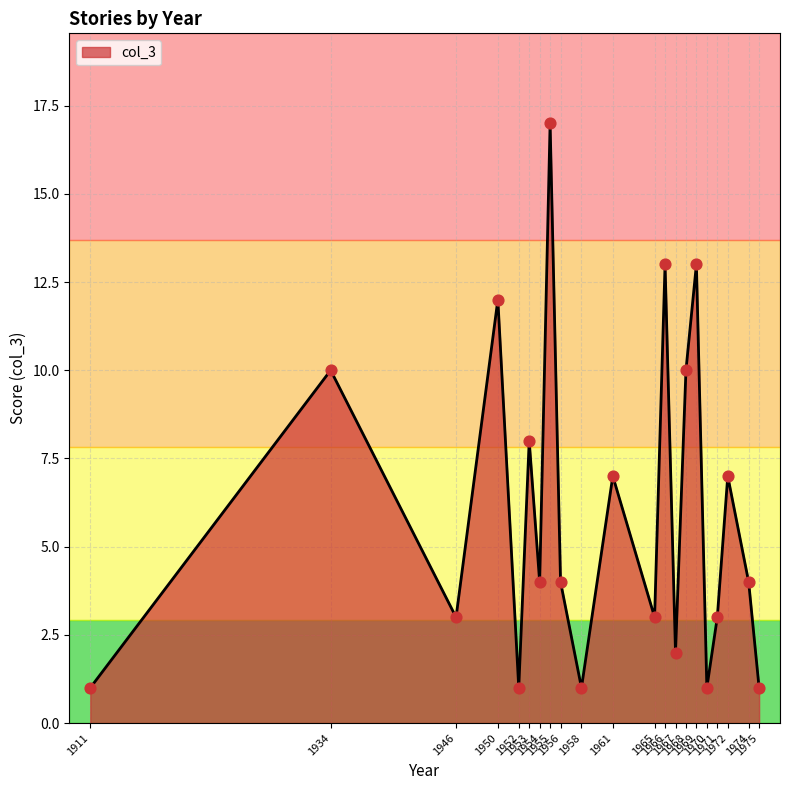

What is the greatest value displayed?

17